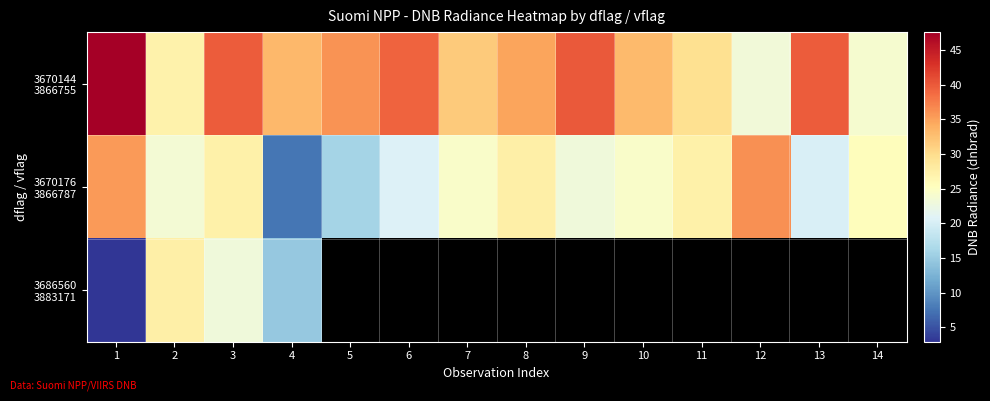

At how many categories does at least one series exceed 16?

14